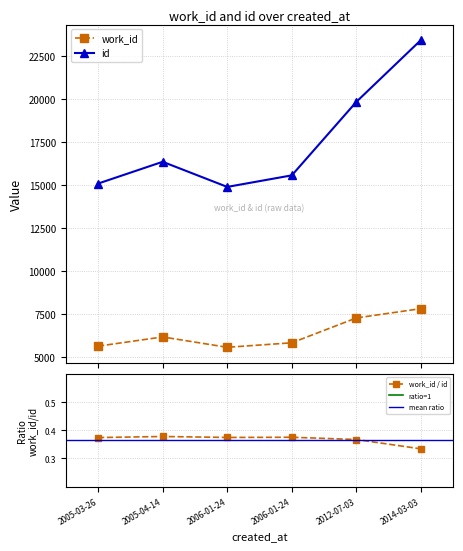

Reading right to left, transcribe all the data shown in this chart.

work_id: 2014-03-03=7828	2012-07-03=7287	2006-01-24=5843	2006-01-24=5581	2005-04-14=6183	2005-03-26=5647
id: 2014-03-03=23437	2012-07-03=19845	2006-01-24=15572	2006-01-24=14900	2005-04-14=16360	2005-03-26=15094